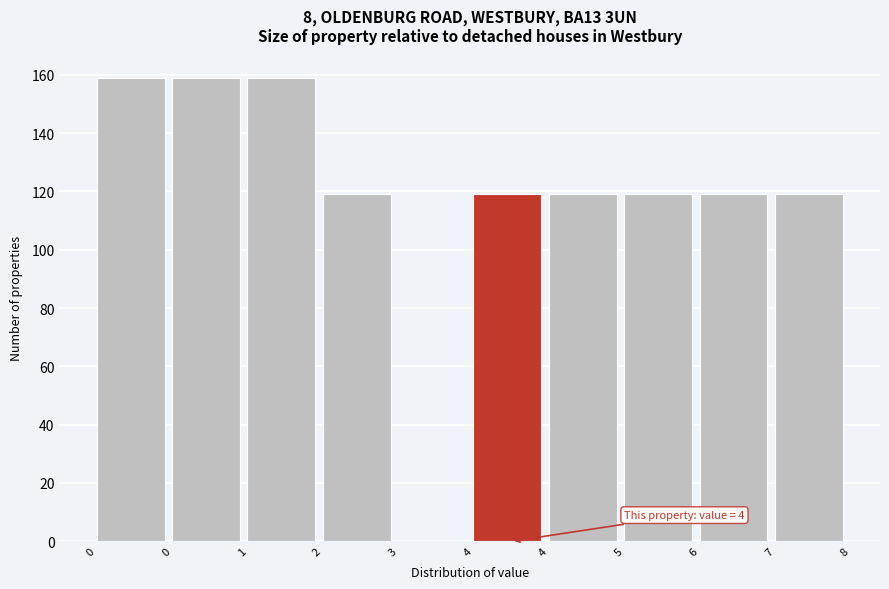

How many categories are shown in the chart?

10